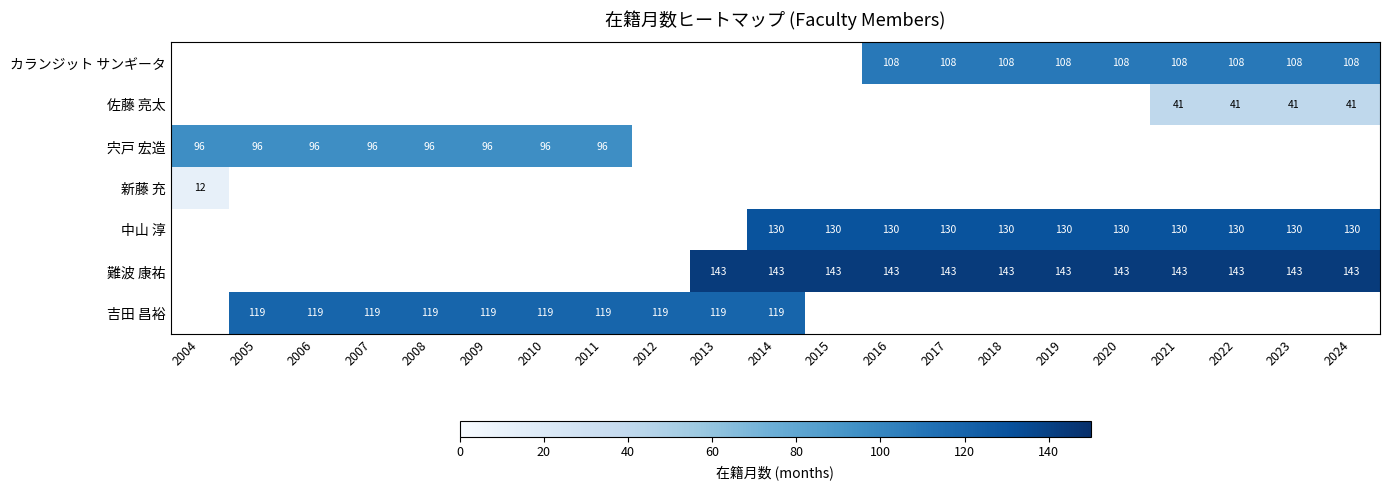

Is the value of 中山 淳 at 2023 greater than the value of 宍戸 宏造 at 2011?

Yes